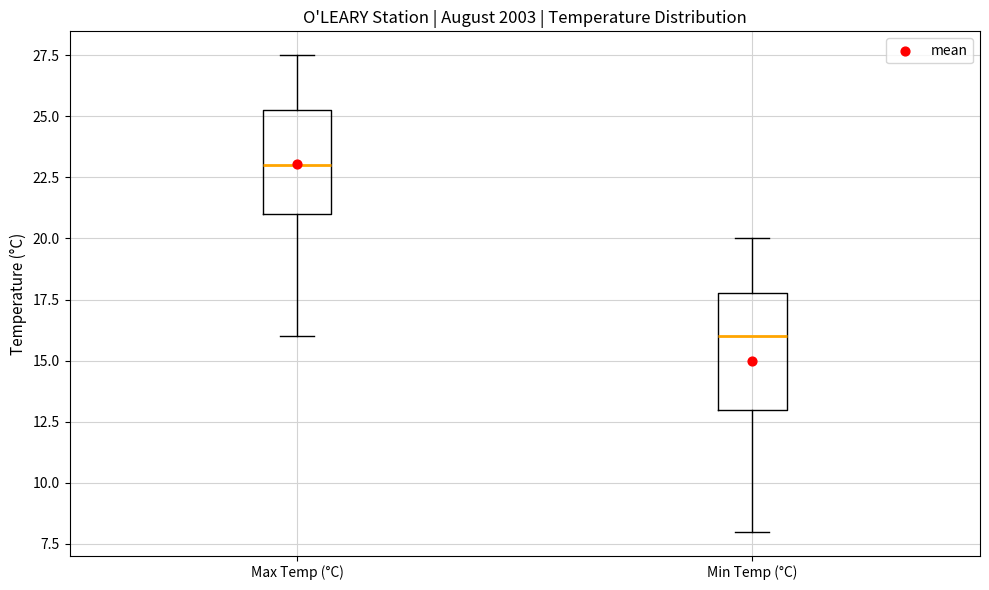

Which box has the lowest median line?

Min Temp (°C)